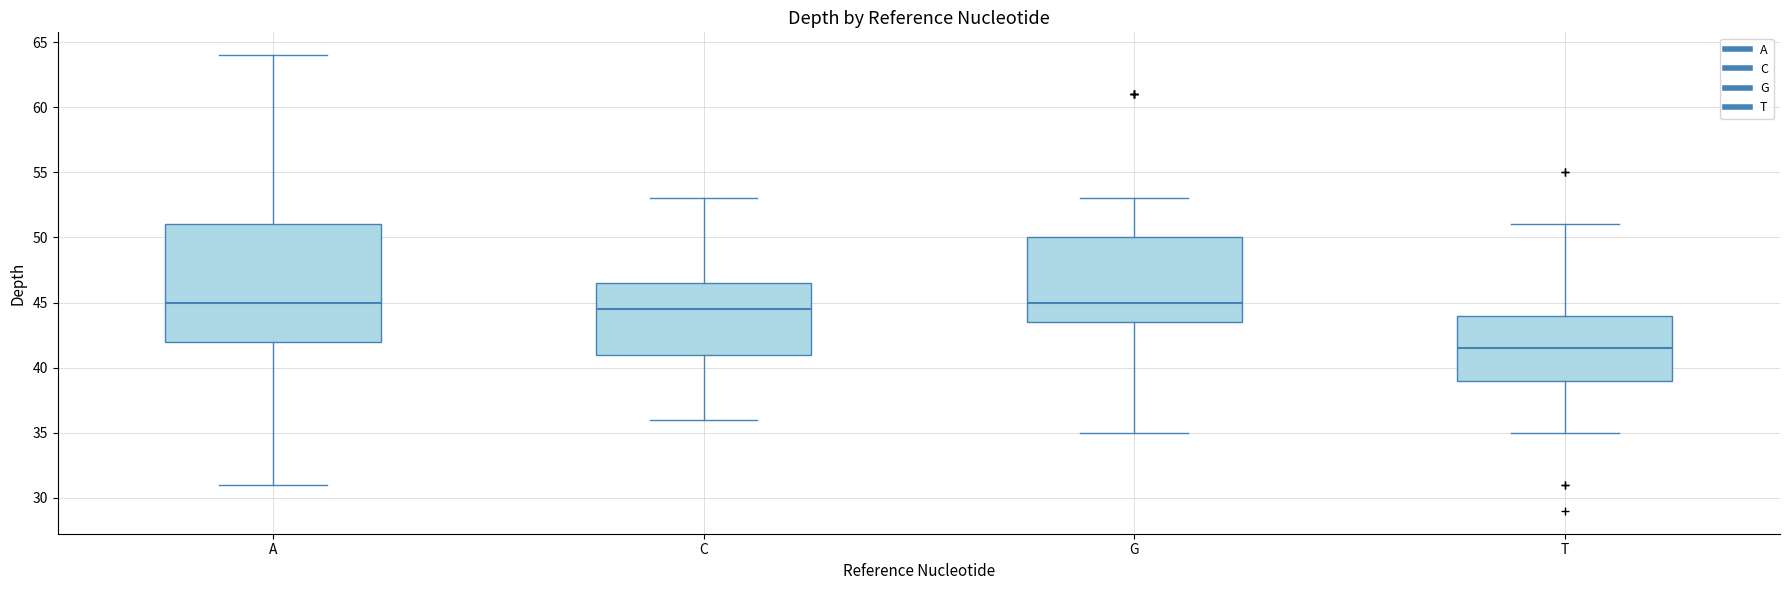

Reading left to right, transcribe this box plot: for each box, give where its median line is, the range the box spans, and where its two whiskers end, as read against the y-axis. The values are not printed on the chart, so give them approximately, as read against the axis.

A: median 45.0, box 42.0 to 51.0, whiskers 31.0 to 64.0
C: median 44.5, box 41.0 to 46.5, whiskers 36.0 to 53.0
G: median 45.0, box 43.5 to 50.0, whiskers 35.0 to 53.0
T: median 41.5, box 39.0 to 44.0, whiskers 35.0 to 51.0